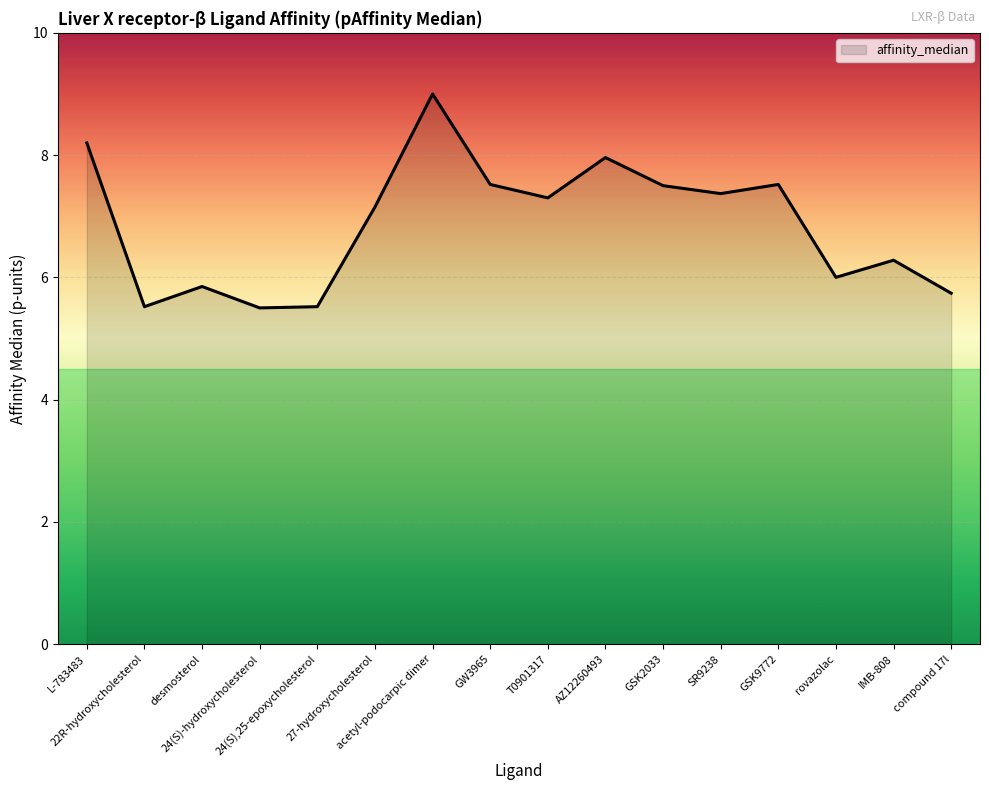

What is the maximum value shown in the chart?

9.0